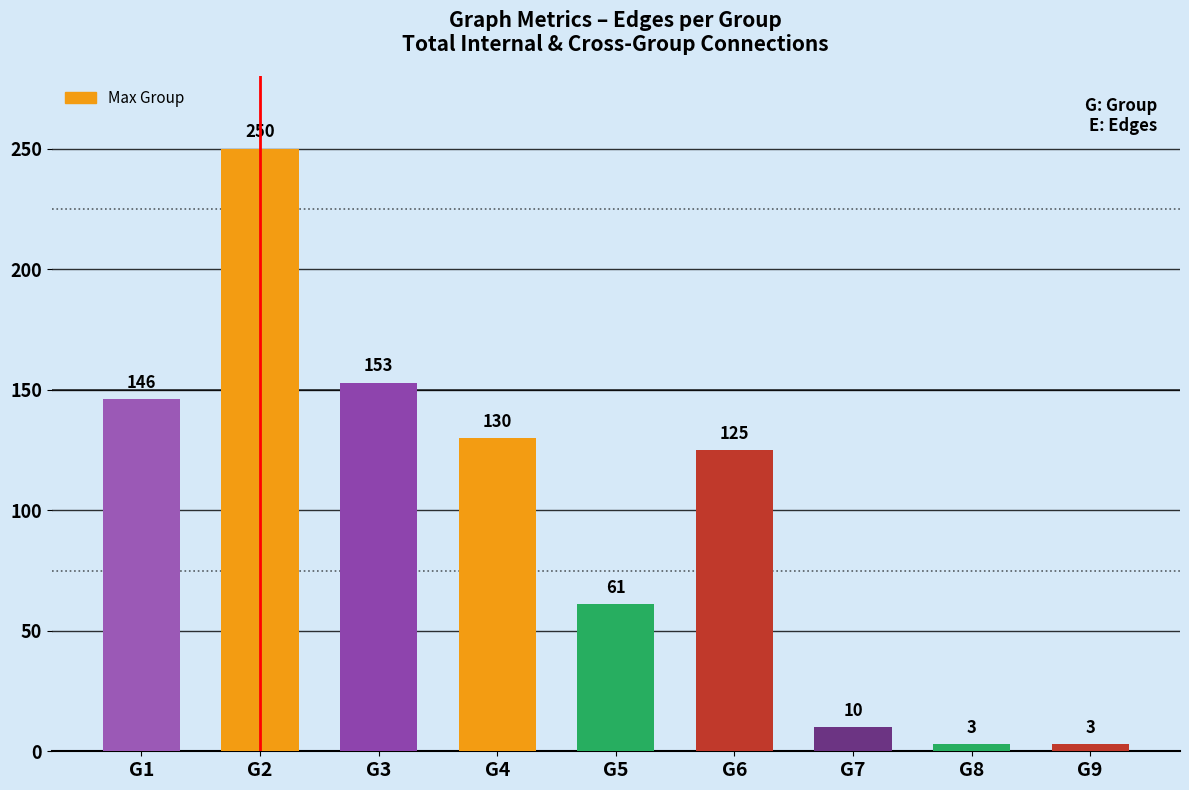

Read the value at G1.

146